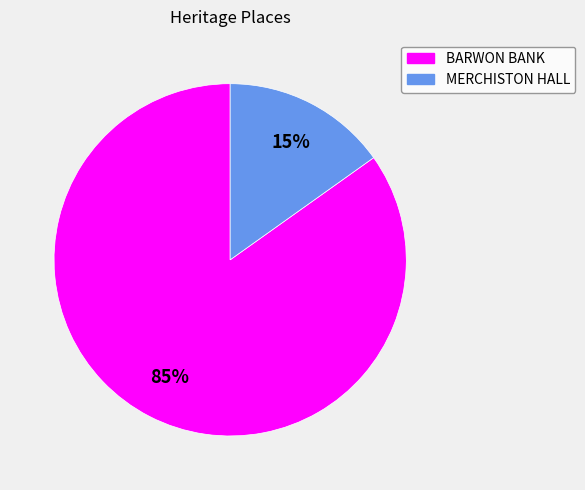

True or false: MERCHISTON HALL accounts for 22% of the total.

False